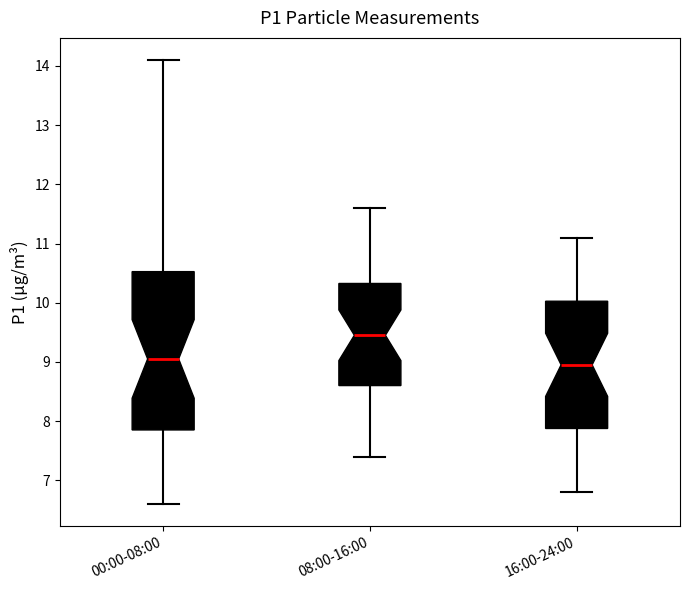

Reading left to right, read every box against the y-axis: the position of its median line, the range the box covers, and the ends of its whiskers. The values are not printed on the chart, so give them approximately, as read against the axis.

00:00-08:00: median 9.1, box 7.9 to 10.5, whiskers 6.6 to 14.1
08:00-16:00: median 9.5, box 8.6 to 10.3, whiskers 7.4 to 11.6
16:00-24:00: median 9.0, box 7.9 to 10.0, whiskers 6.8 to 11.1